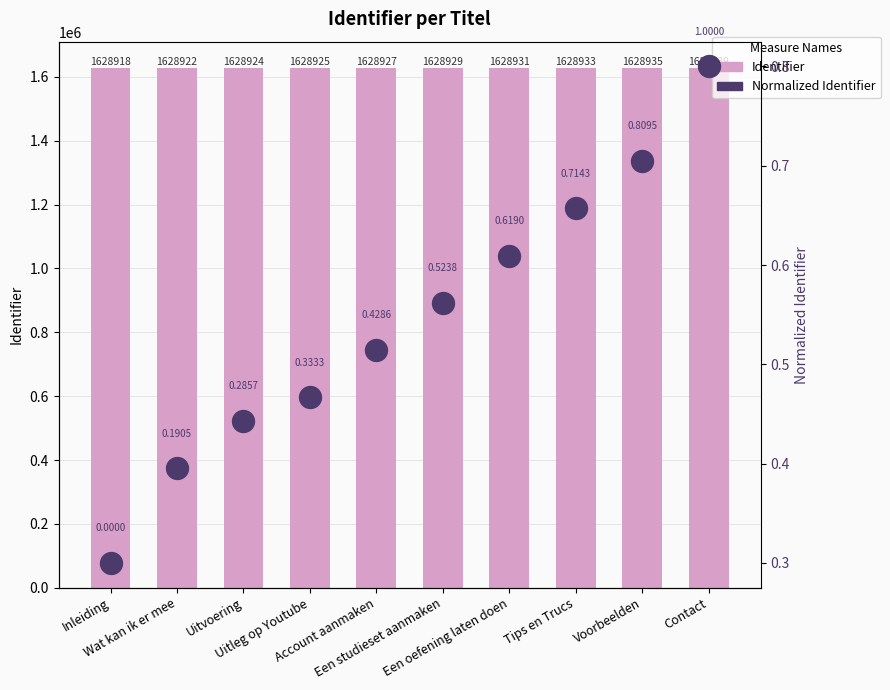

At how many categories does at least one series exceed 898566?

10